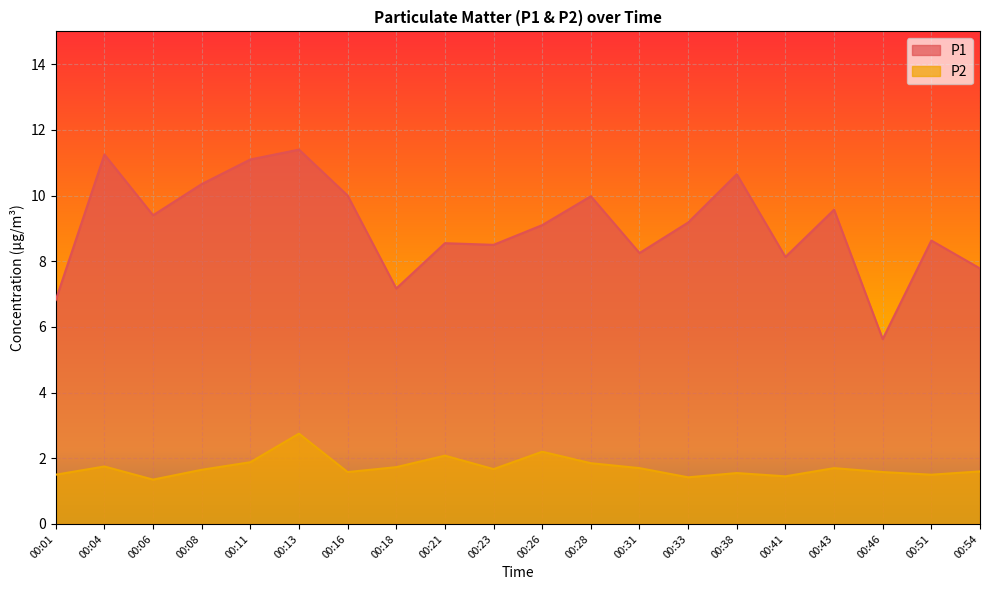

The value of P2 at 00:16 is 1.6. True or false?

True